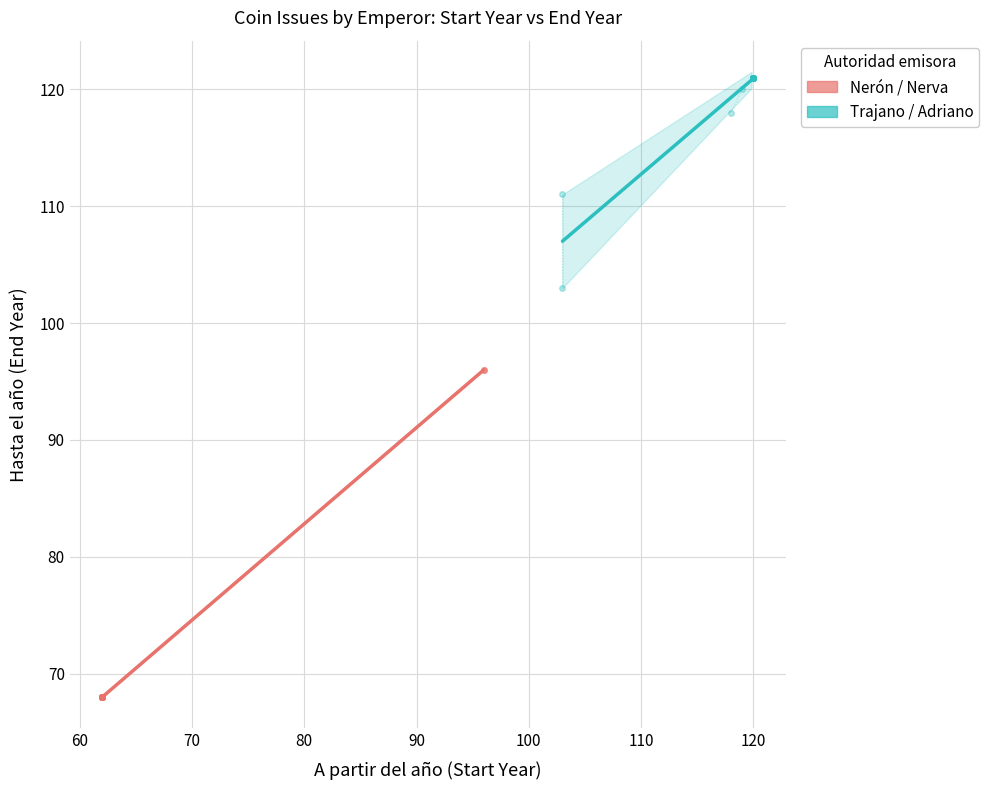

How many series are shown in this chart?

2